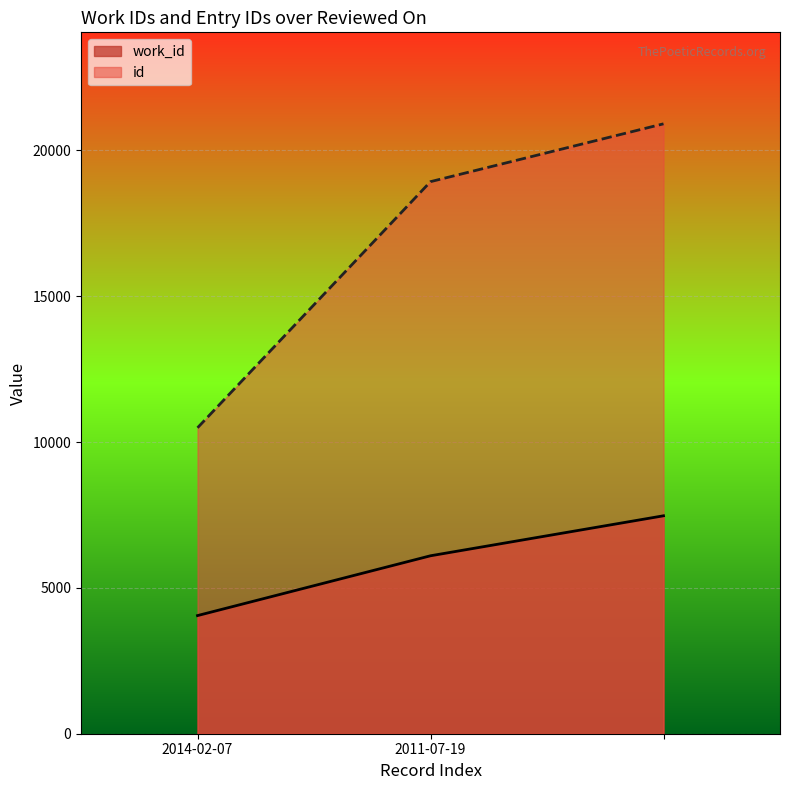

Reading right to left, list all the values displayed in this chart.

work_id: =7473	2011-07-19=6102	2014-02-07=4051
id: =20914	2011-07-19=18931	2014-02-07=10491